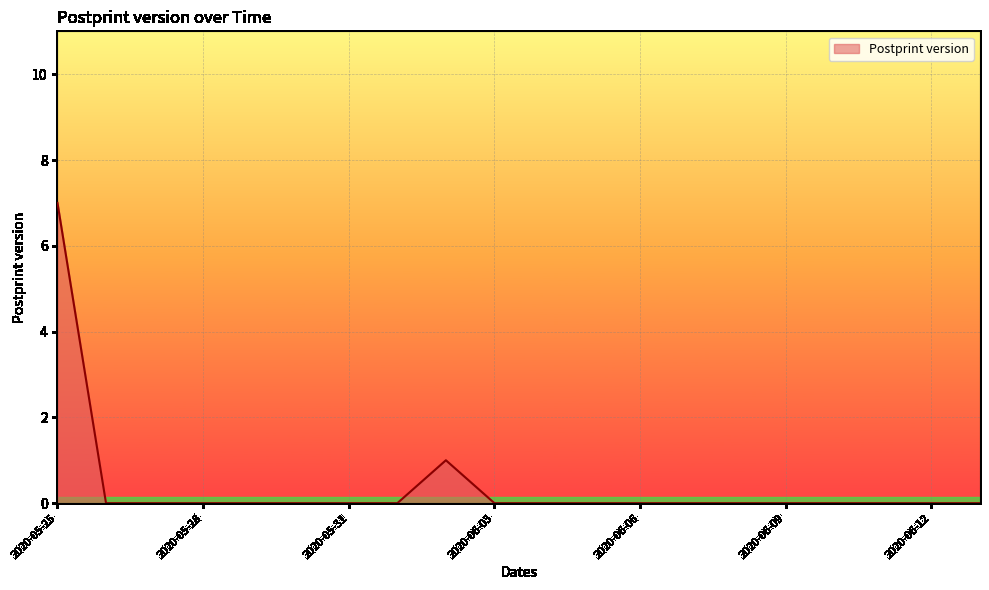

What is the maximum value shown in the chart?

7